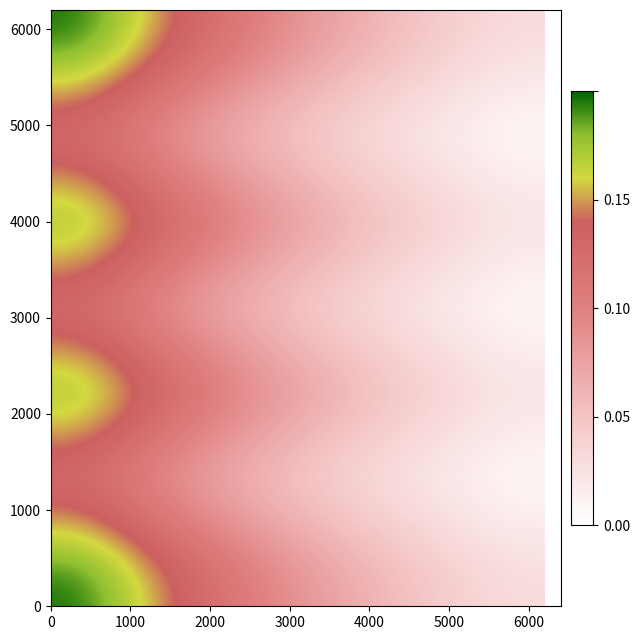

What is the maximum value shown in the chart?

0.2